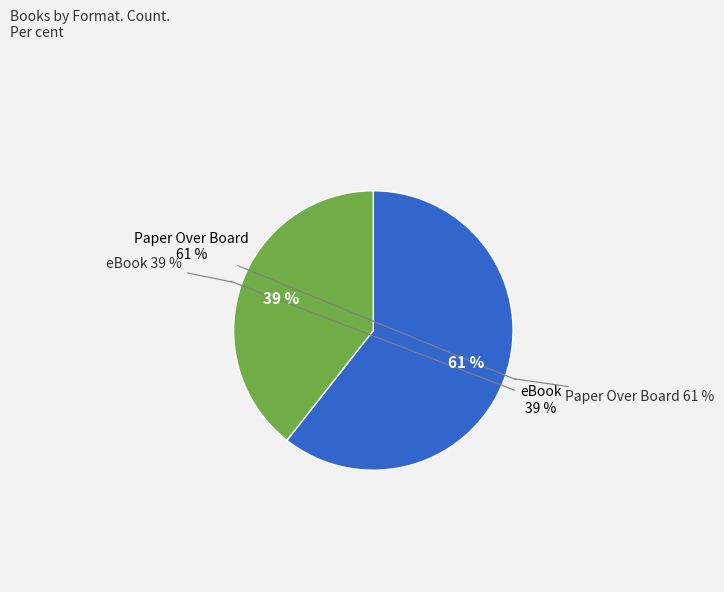

How many slices are in this pie chart?

2